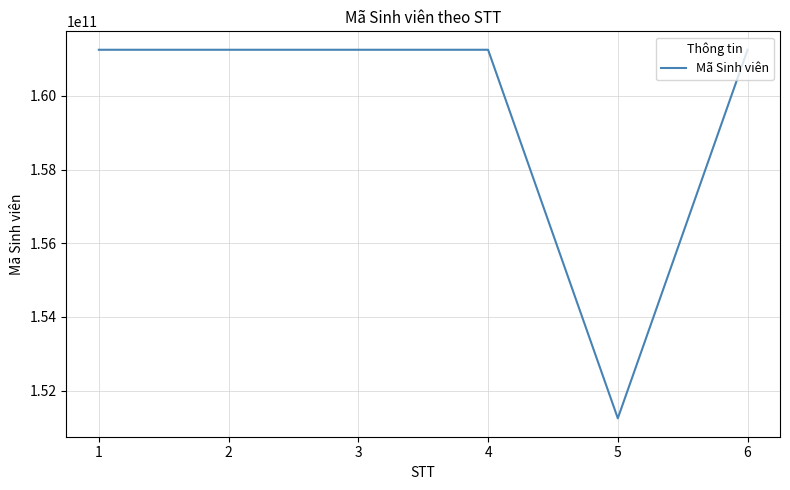

Is it true that the value at 1 is 112702673126?

False